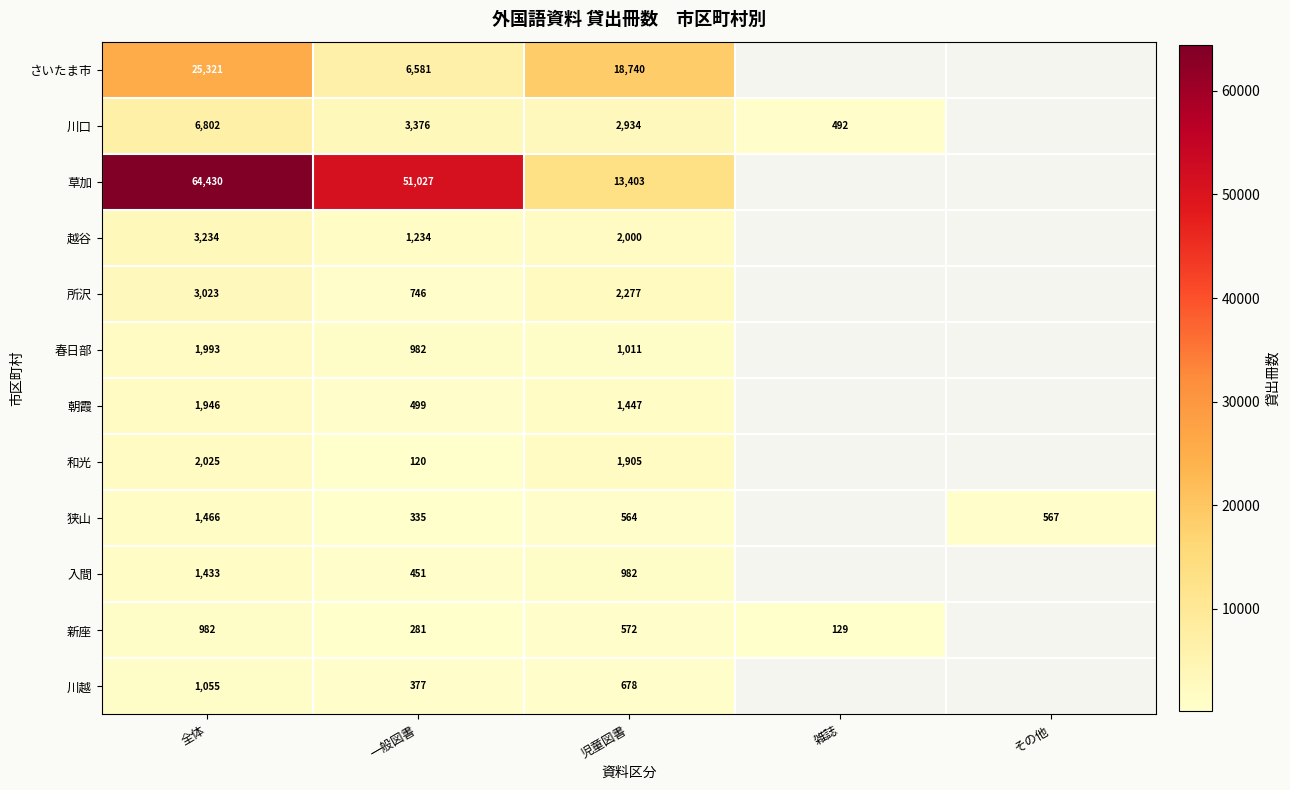

What is the sum of the 入間 values at 一般図書 and 児童図書?

1433